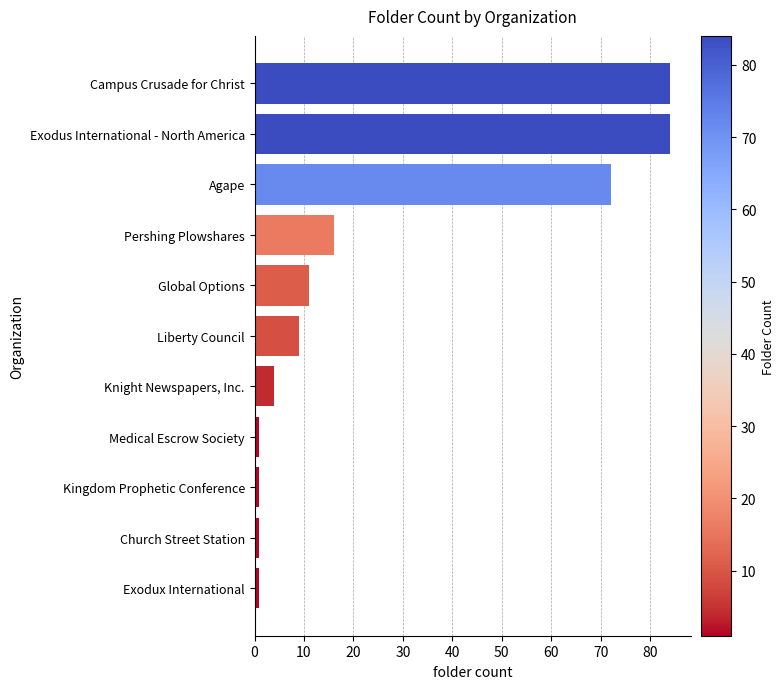

What is the difference between the values at Liberty Council and Pershing Plowshares?

7